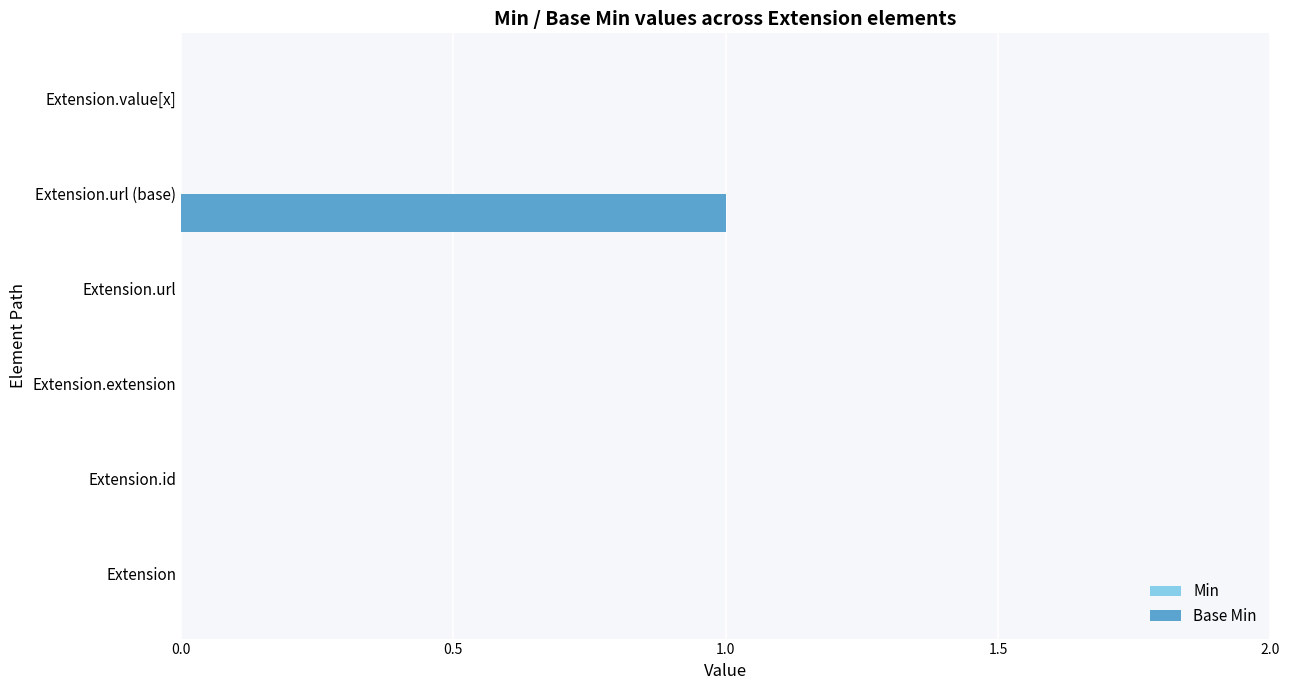

The chart shows a value of 1 at Extension.url. True or false?

False